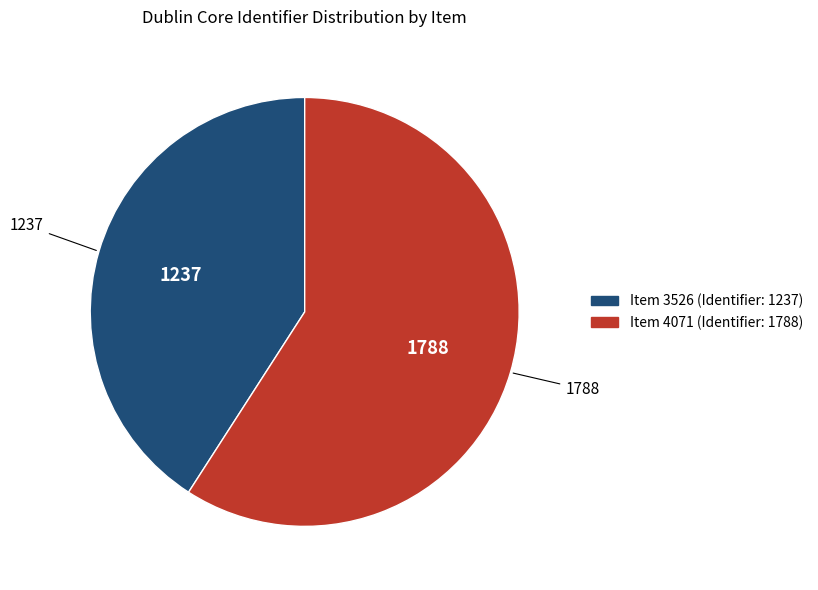

The Item 4071 (Identifier: 1788) slice represents 59% of the pie. True or false?

True